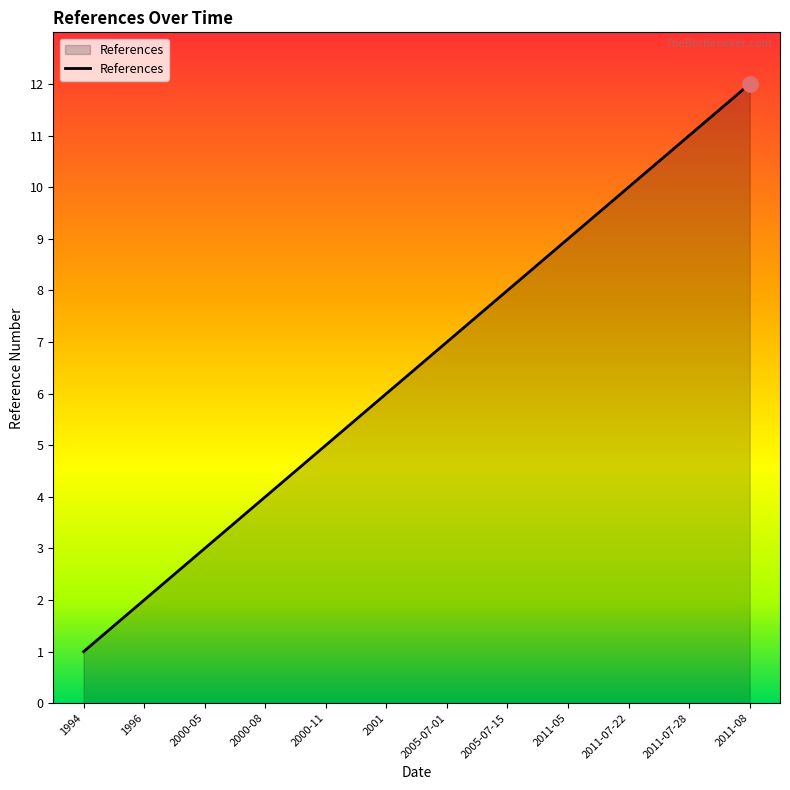

What is the change in value from 2011-05 to 2011-07-28?

+2